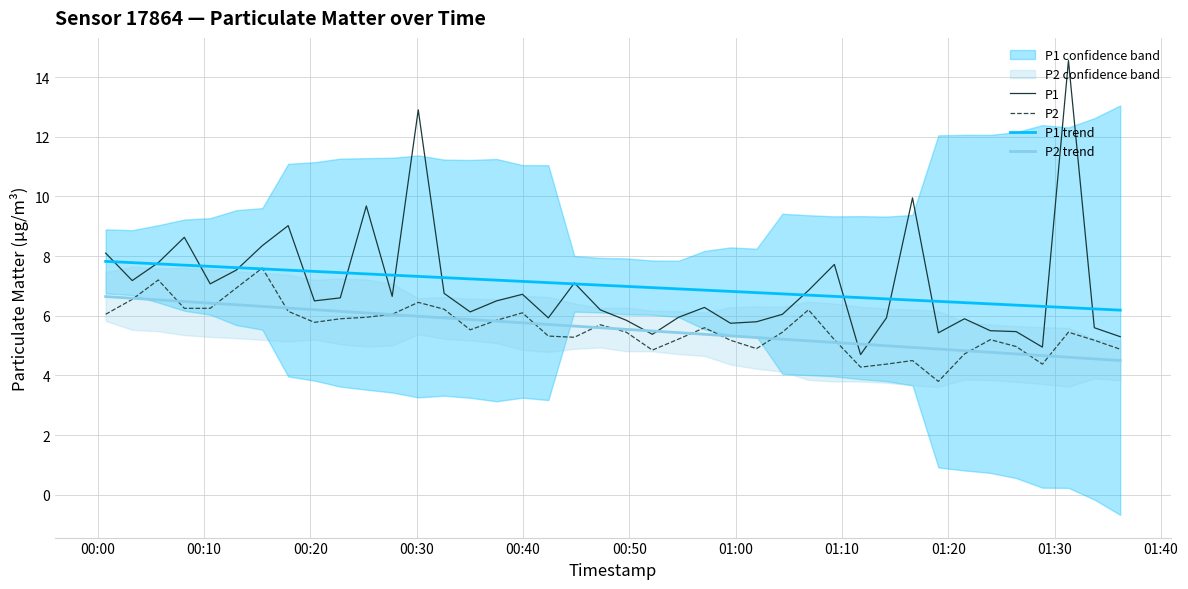

After their last crossing, which series has the higher values: P2 trend or P1?

P1